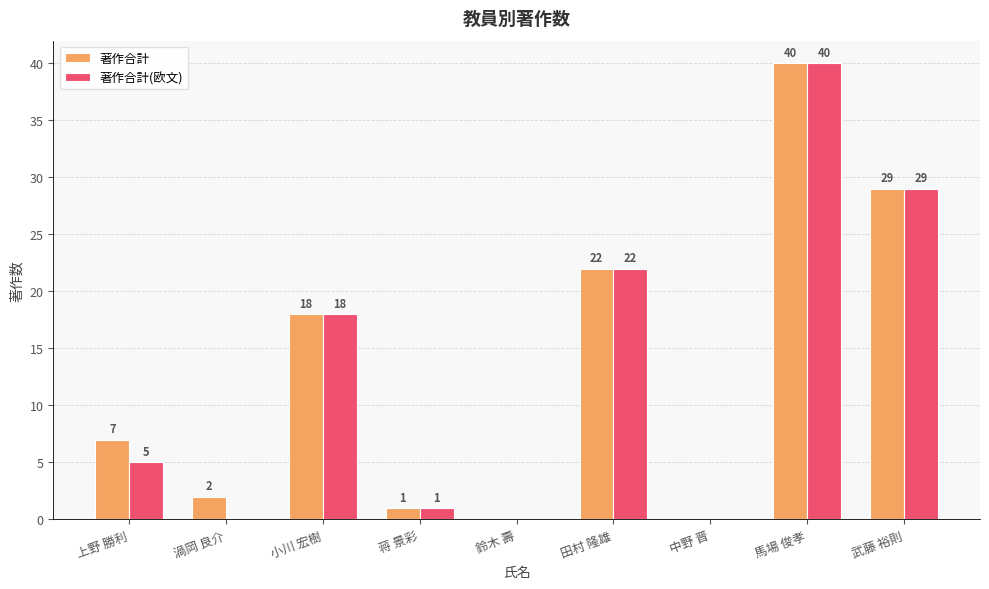

How many distinct data groups are displayed?

2